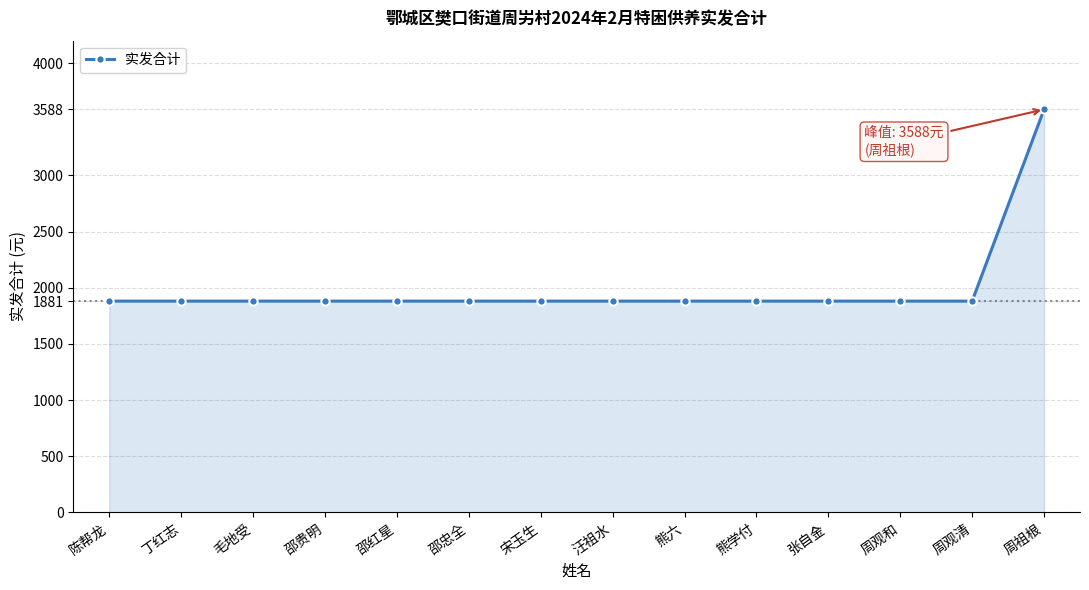

What value does the data have at 丁红志?

1881